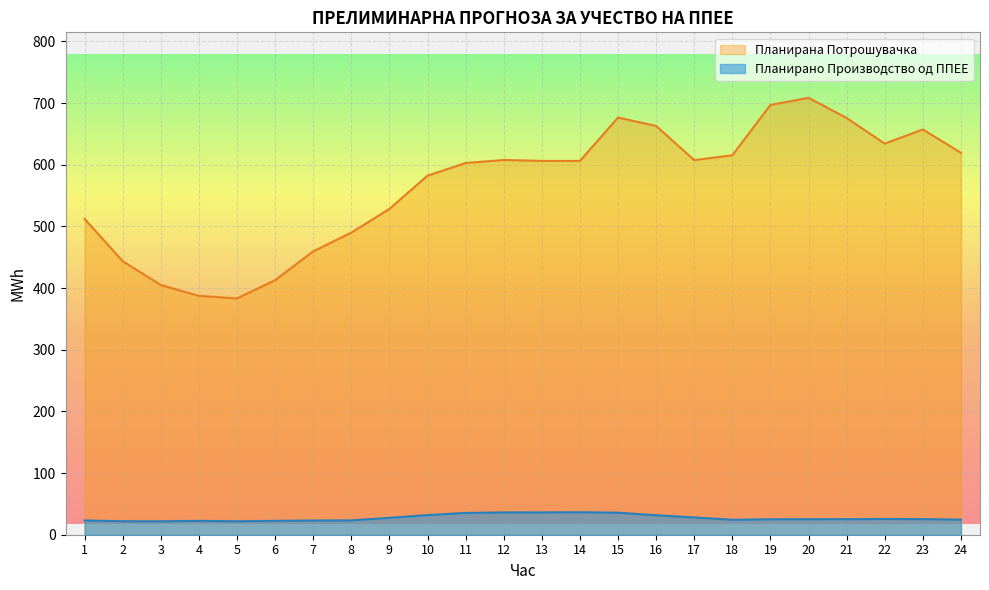

What is the value of the Планирана Потрошувачка point at the 12th from the left?

607.7